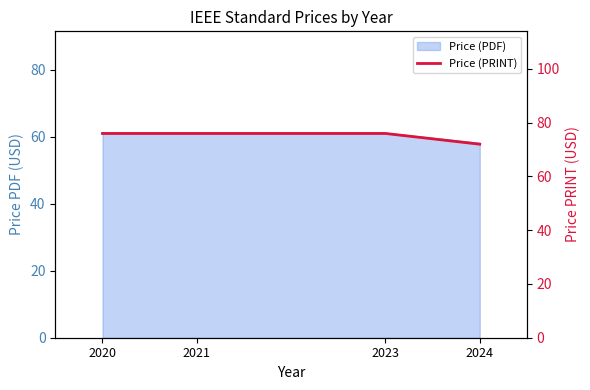

Reading left to right, transcribe all the data shown in this chart.

76	76	76	72